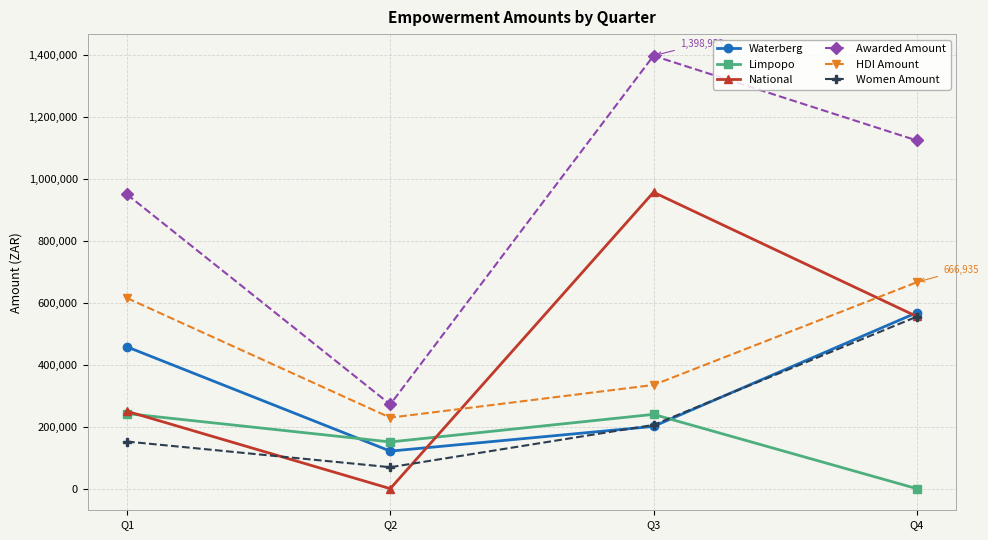

True or false: HDI Amount has more than 0 points higher than both neighbors.

False